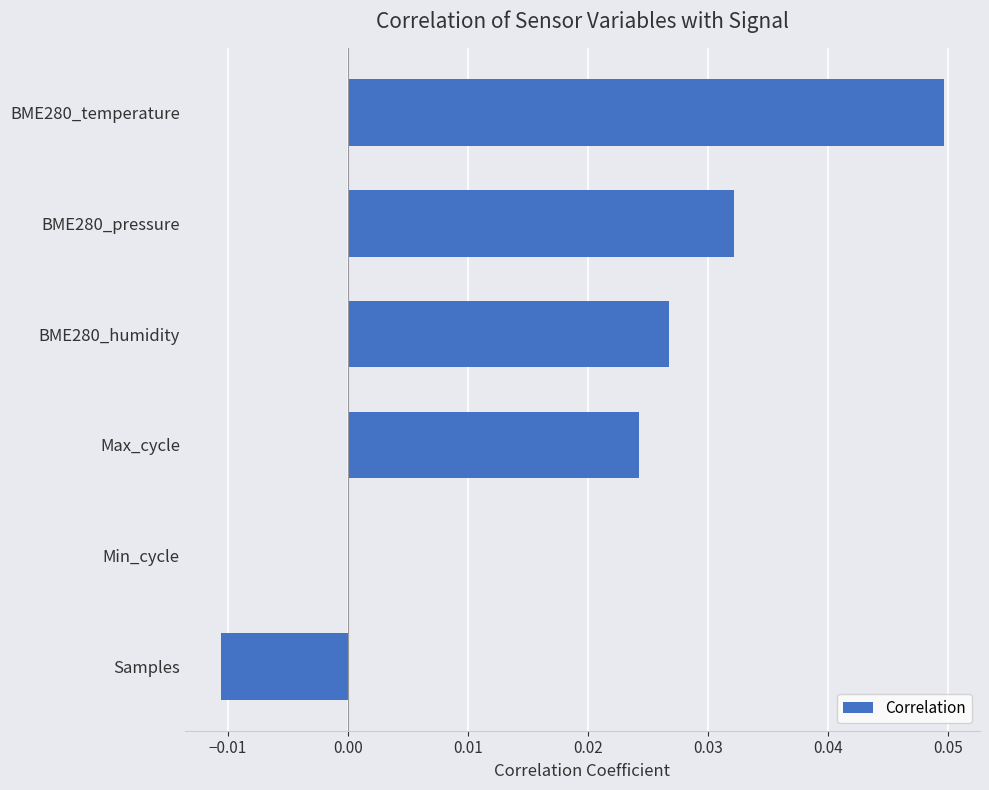

Is it true that the value at BME280_temperature is 0.0?

True